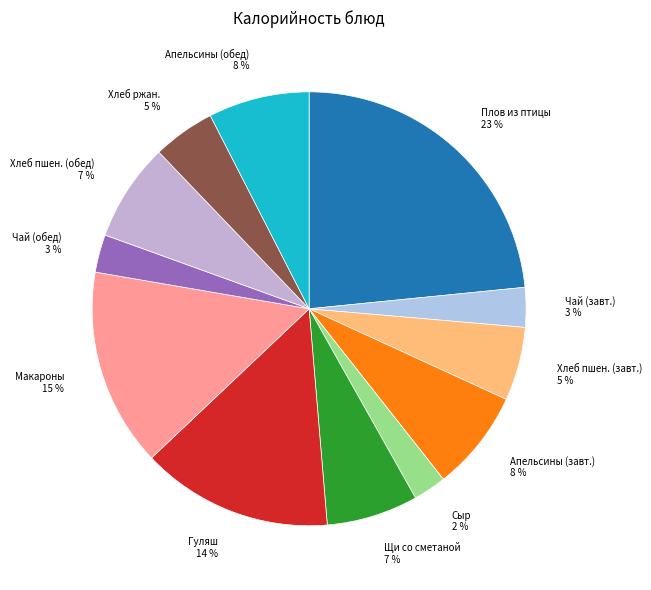

To the nearest percent, what is the difference between the largest and smallest slice percentages?

21%